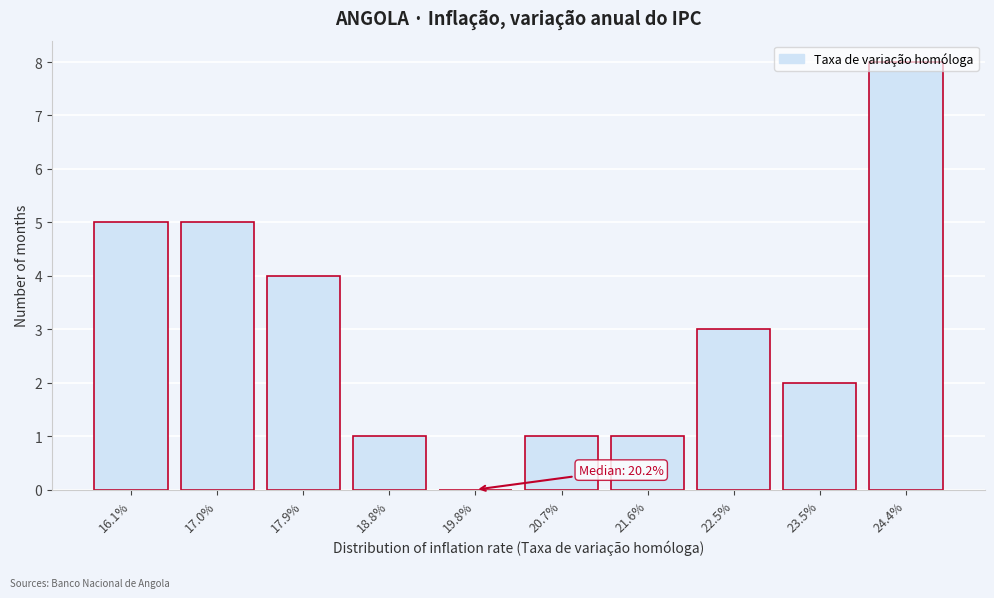

What is the sum of the values at 20.7% and 17.9%?

5